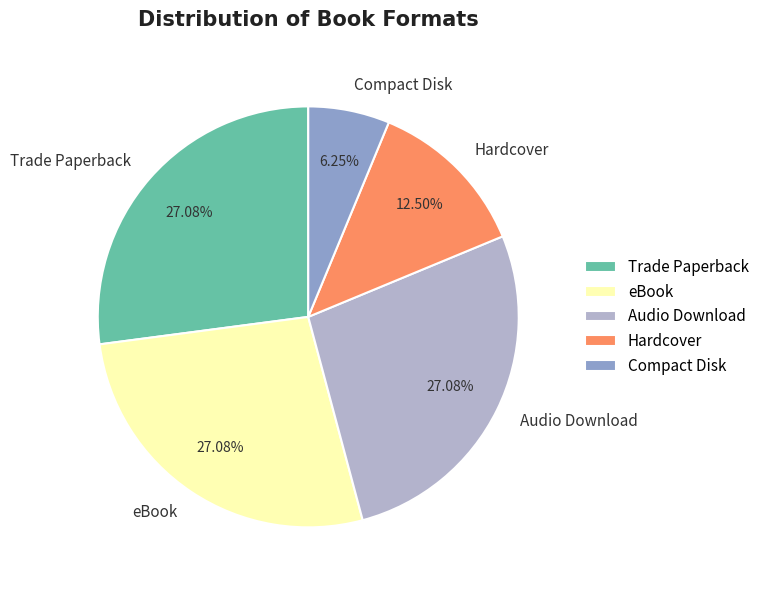

Is the sum of Compact Disk and Hardcover greater than half?

No